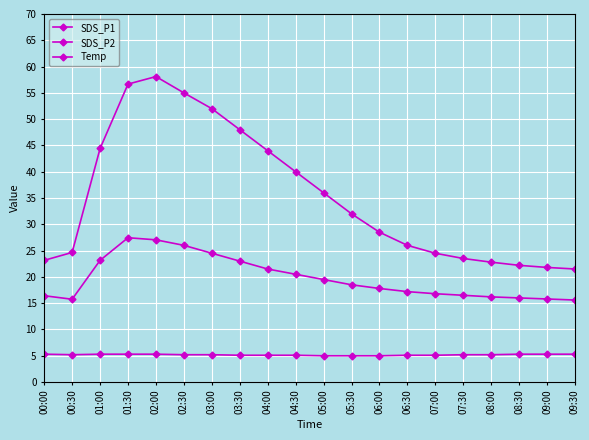

The SDS_P2 series shows 19.5 at 05:00. True or false?

True